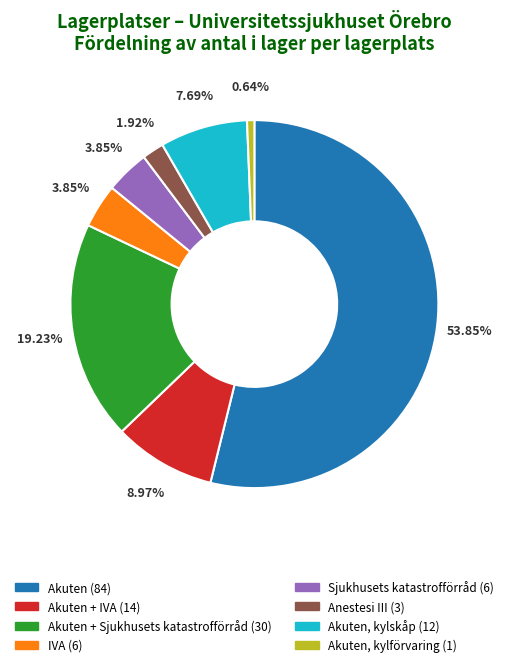

Between Akuten (84) and Akuten + Sjukhusets katastrofförråd (30), which is larger?

Akuten (84)